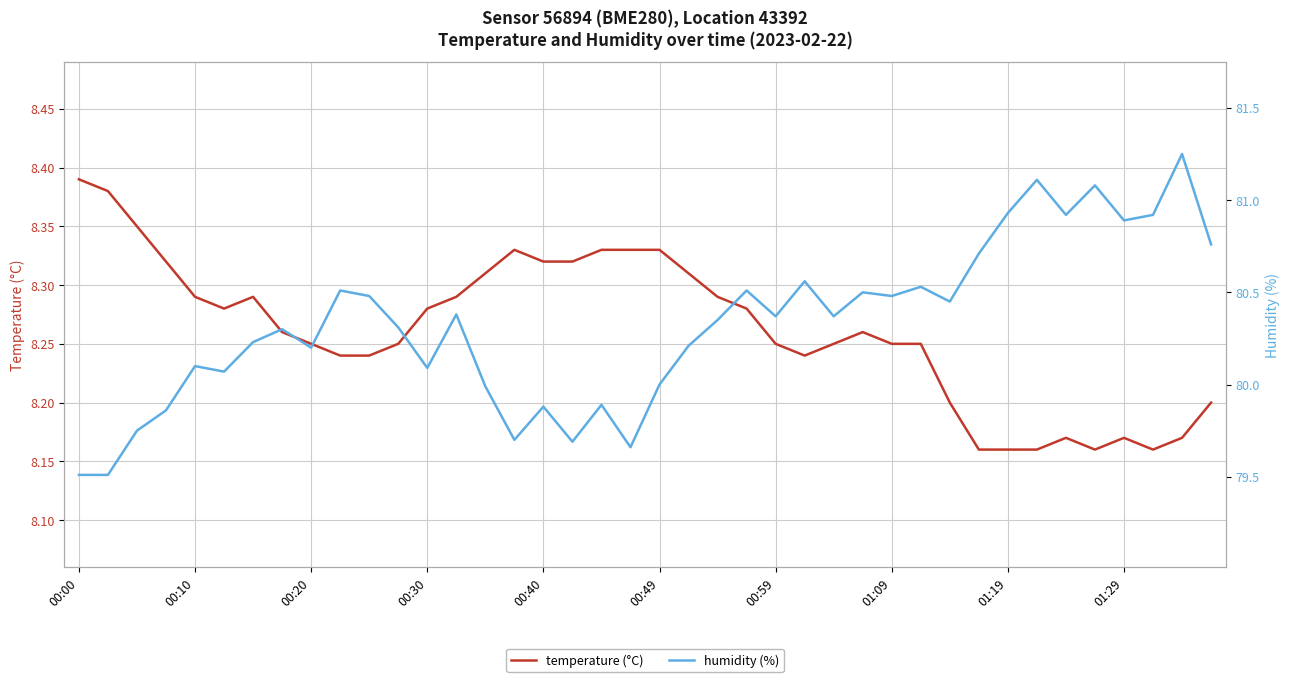

What is the value of the temperature (°C) point at the 24th from the left?

8.3